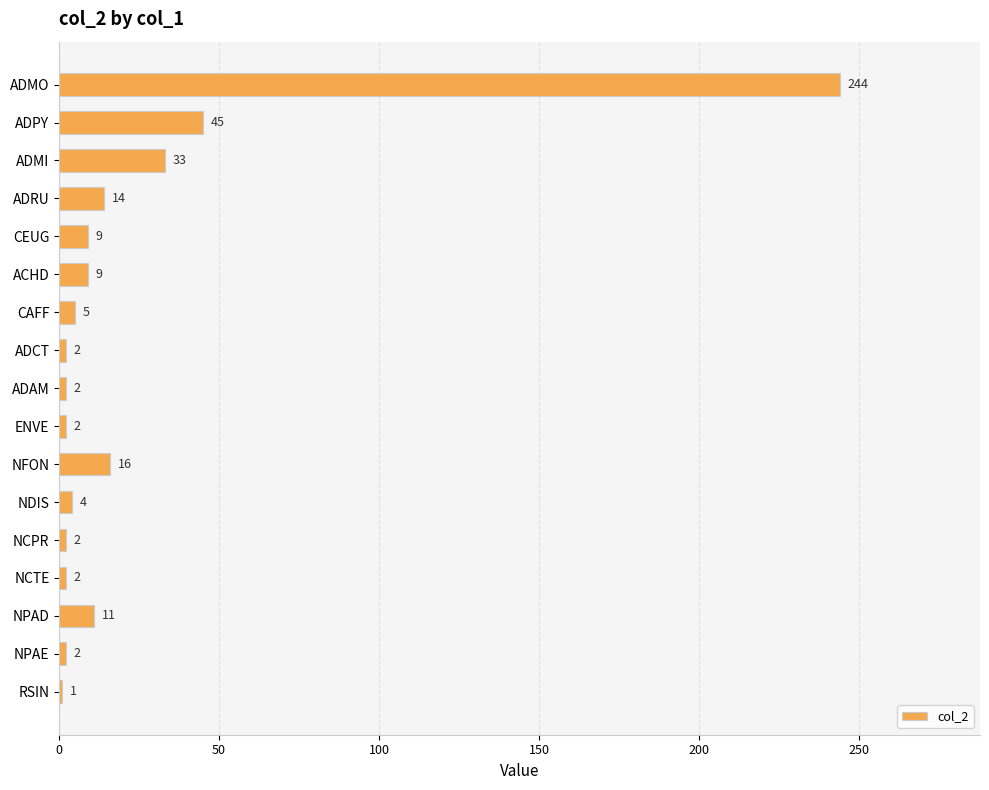

What is the average value?

24